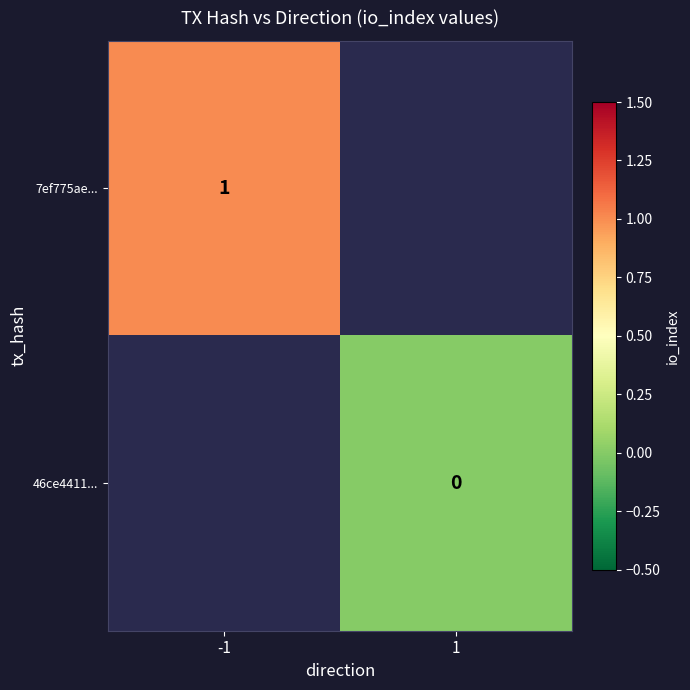

Count the number of data series in this chart.

2